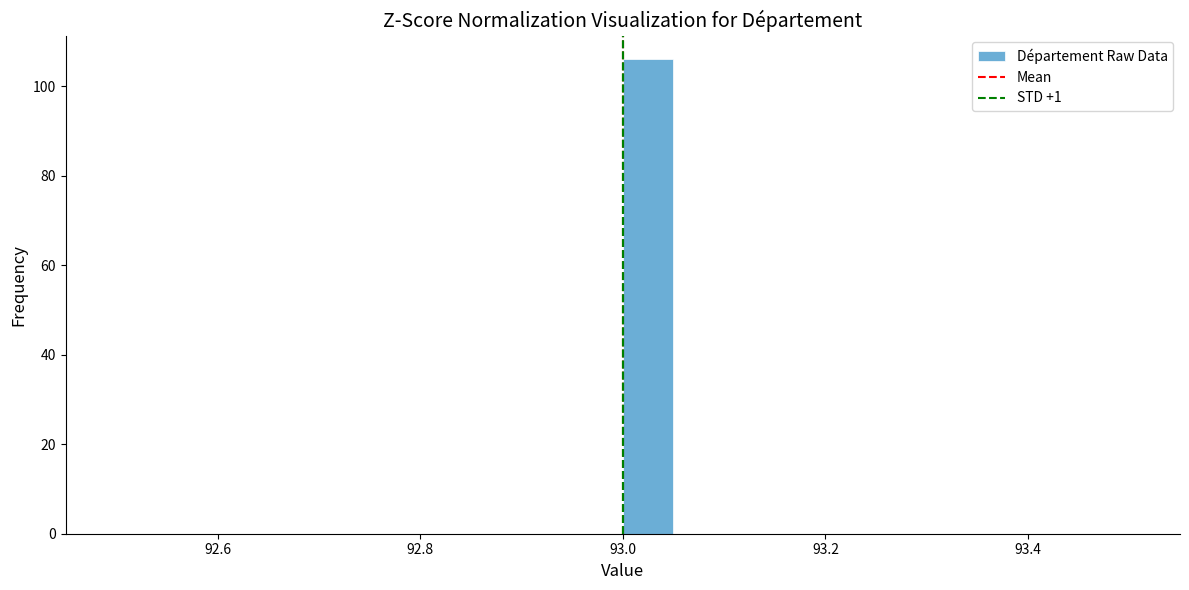

Around what value on the x-axis is the tallest bar? Give the approximate position of its centre, as read against the axis.

93.02